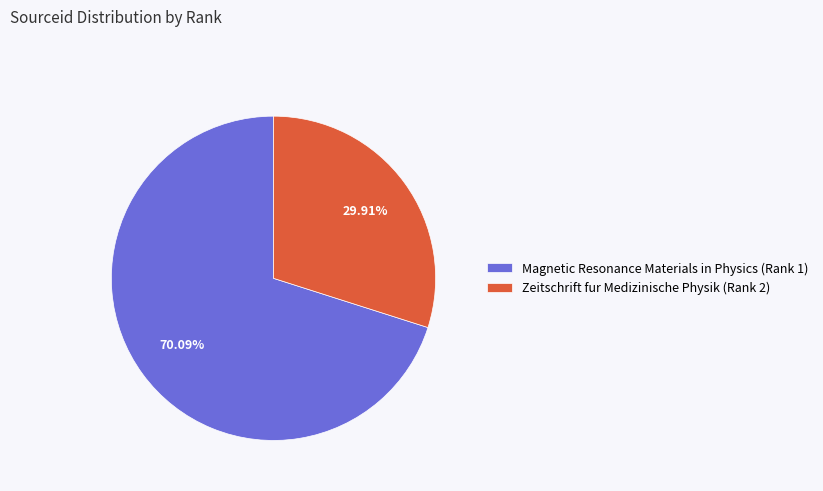

True or false: Magnetic Resonance Materials in Physics (Rank 1) accounts for 70% of the total.

True